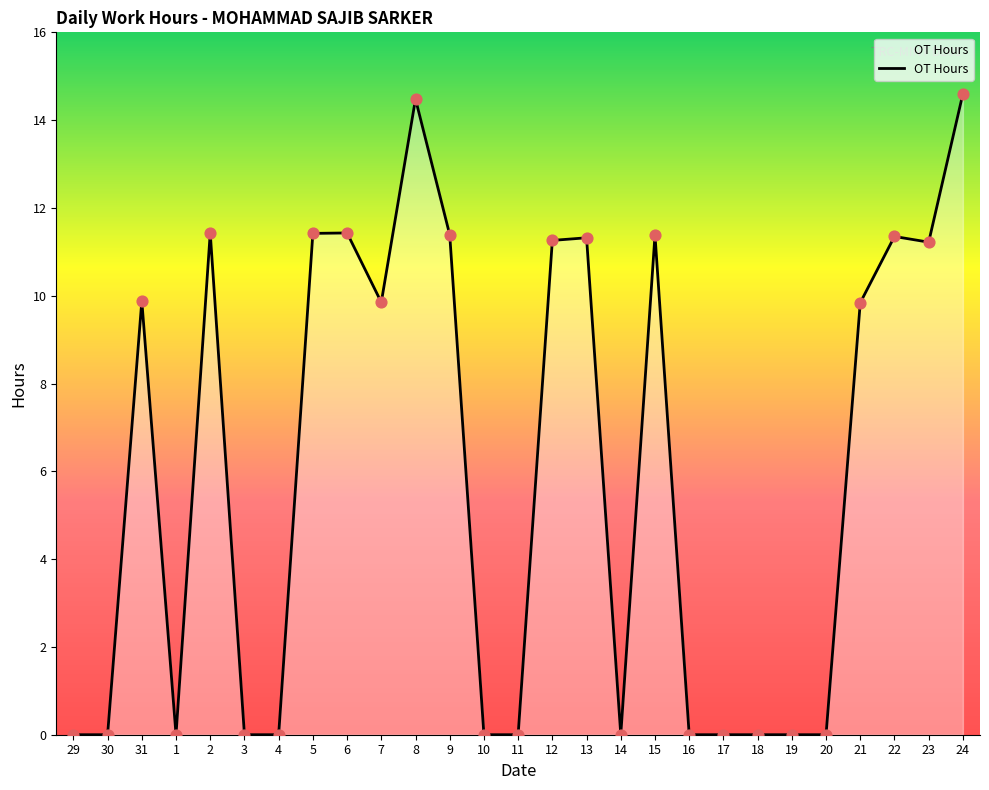

Which has a higher value, 23 or 19?

23